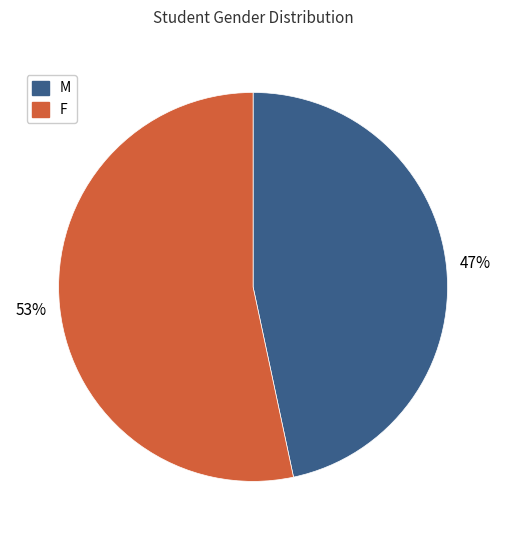

To the nearest percent, what is the combined percentage of M and F?

100%